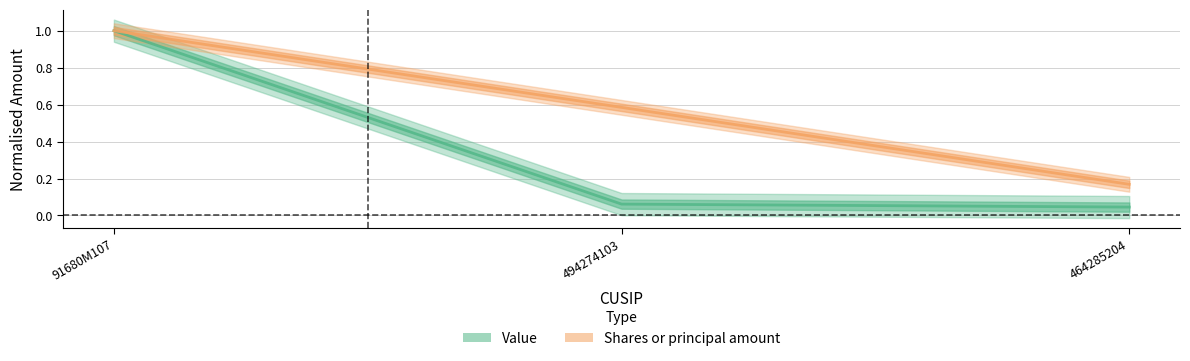

How many lines are shown in the chart?

2